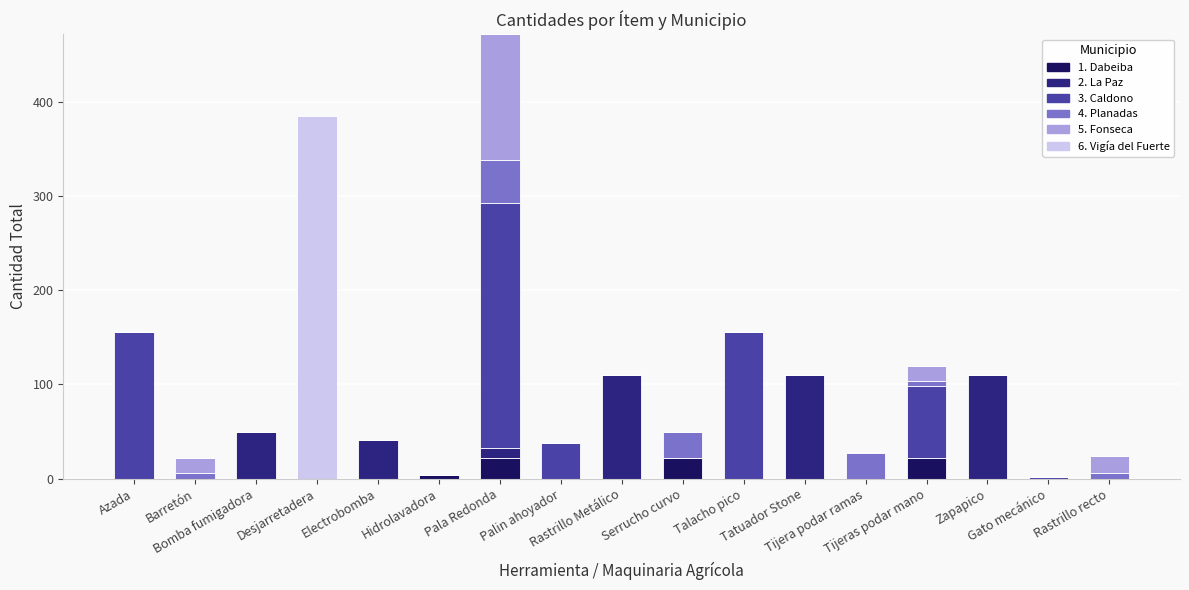

What is the average value of the 1. Dabeiba series?

4